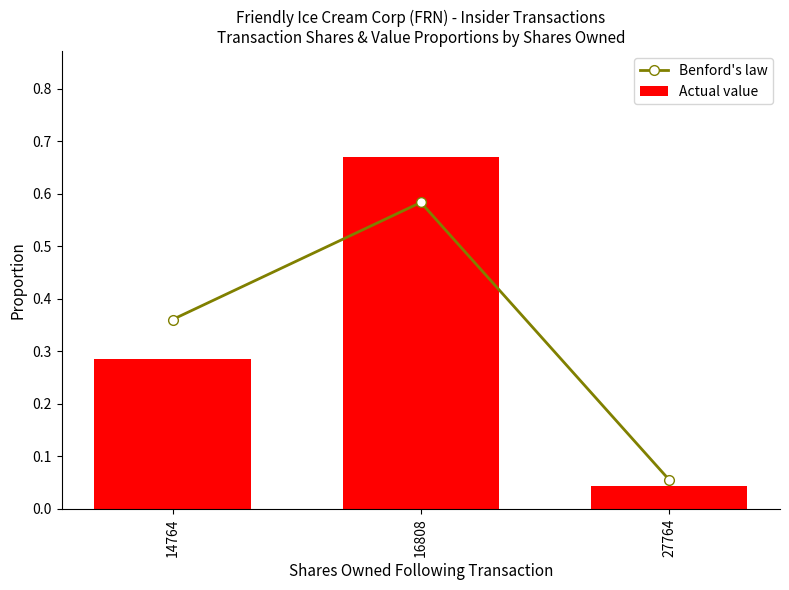

At which category is the sum across all series the highest?

16808